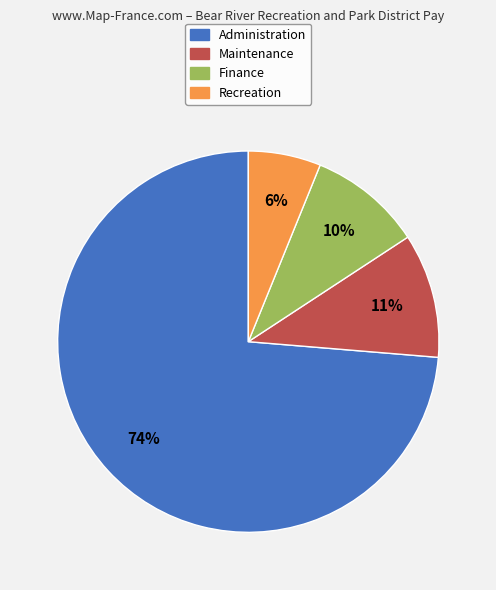

To the nearest percent, what is the combined percentage of Maintenance and Recreation?

17%